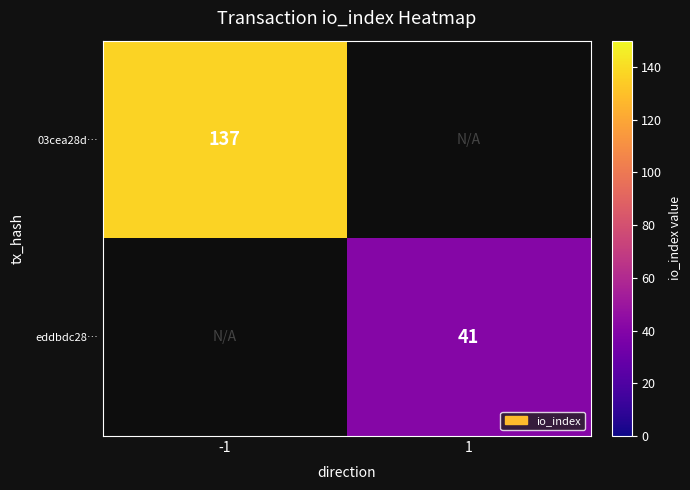

The value of 03cea28d… at -1 is 137. True or false?

True